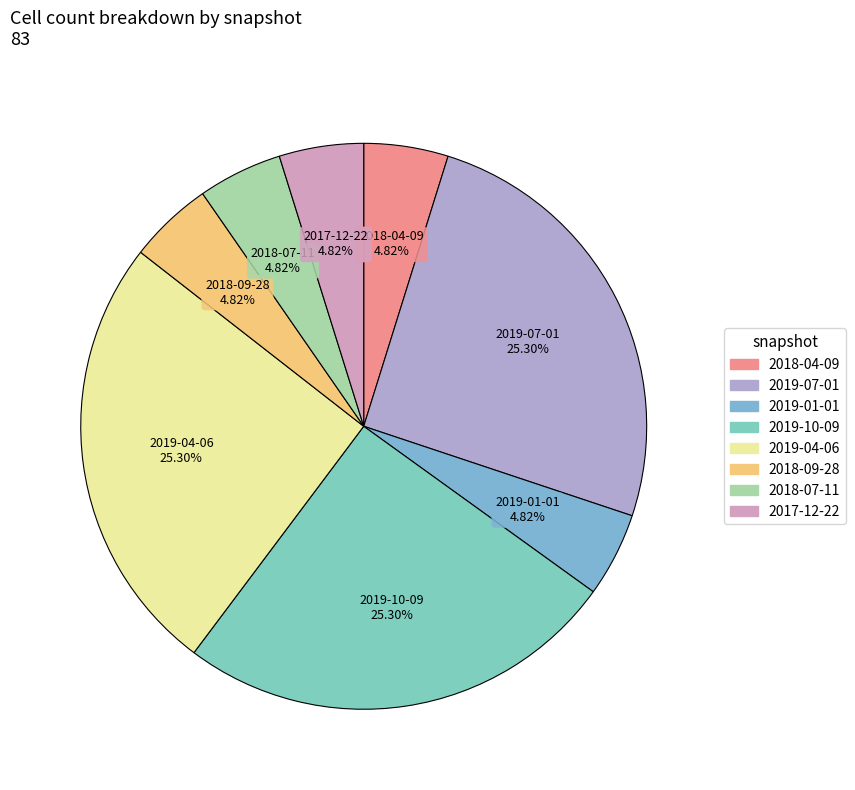

To the nearest percent, what is the average slice percentage?

12%